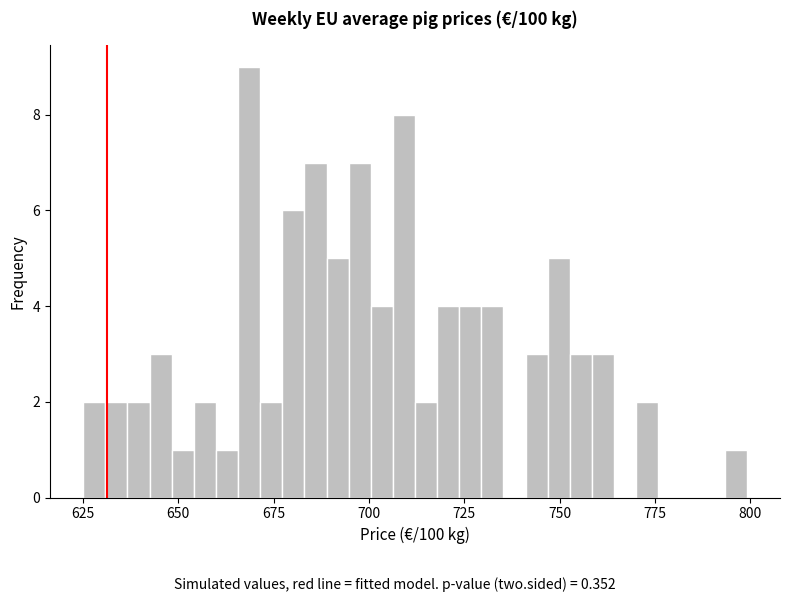

Read against the x-axis, roughly where is the centre of the tallest bar?

670